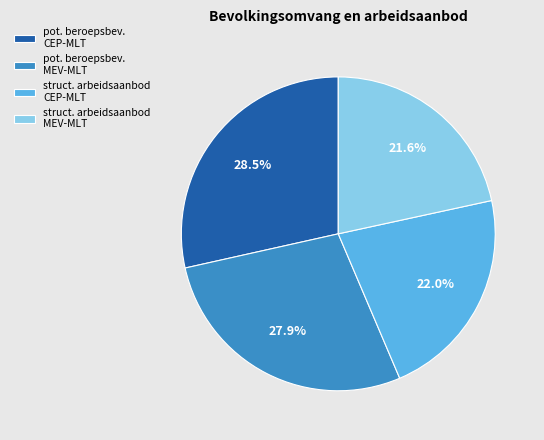

Which slice is the largest?

pot. beroepsbev. CEP-MLT